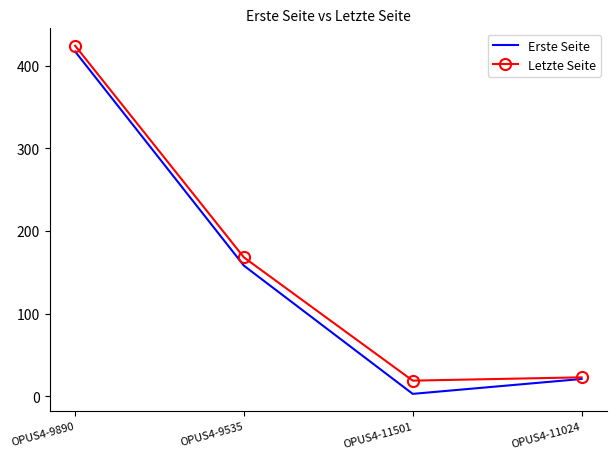

Between OPUS4-9890 and OPUS4-11024, which series saw the biggest shift?

Letzte Seite